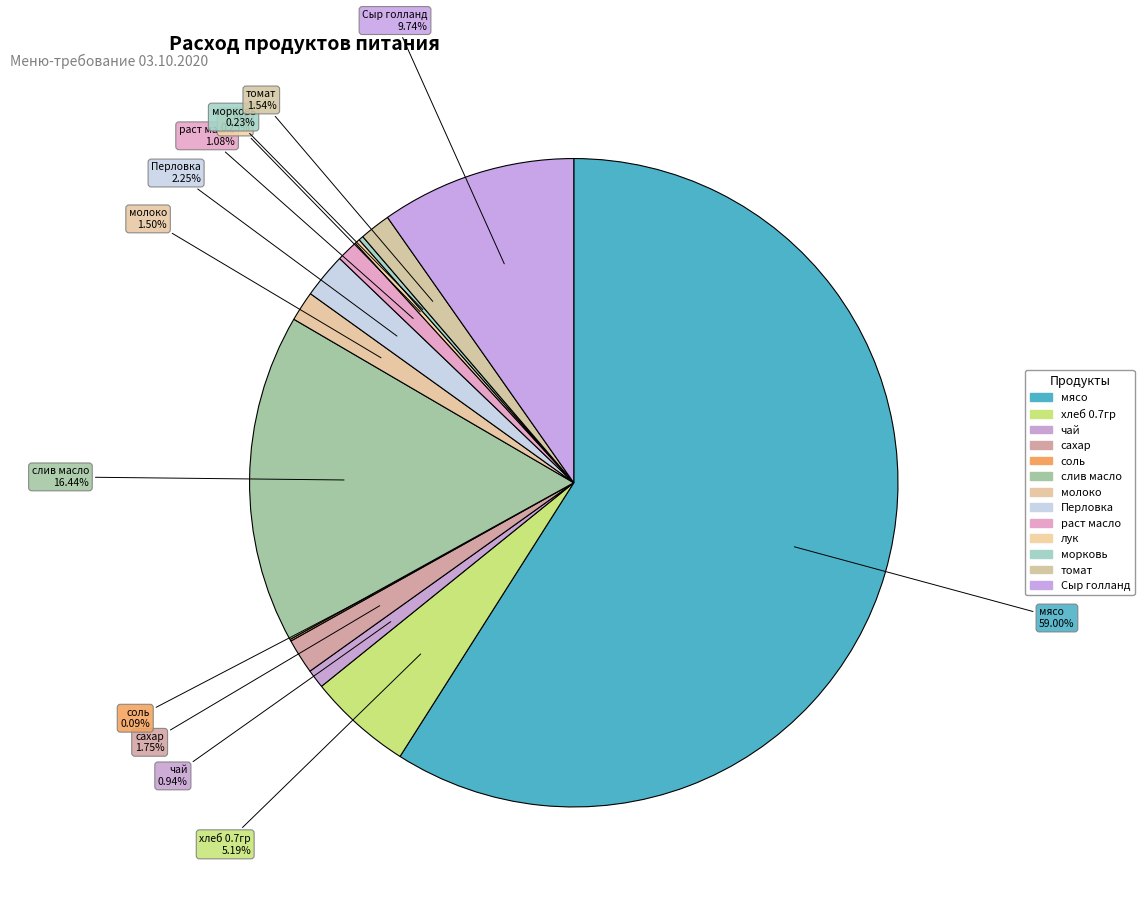

Between Перловка and чай, which is larger?

Перловка